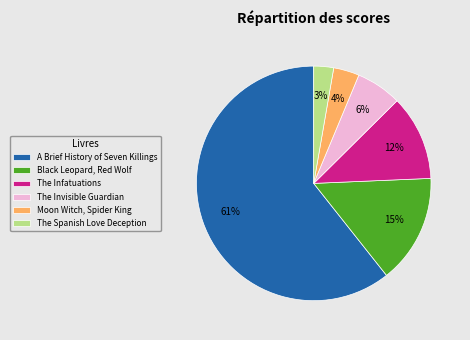

To the nearest percent, what is the combined percentage of The Invisible Guardian and The Spanish Love Deception?

9%